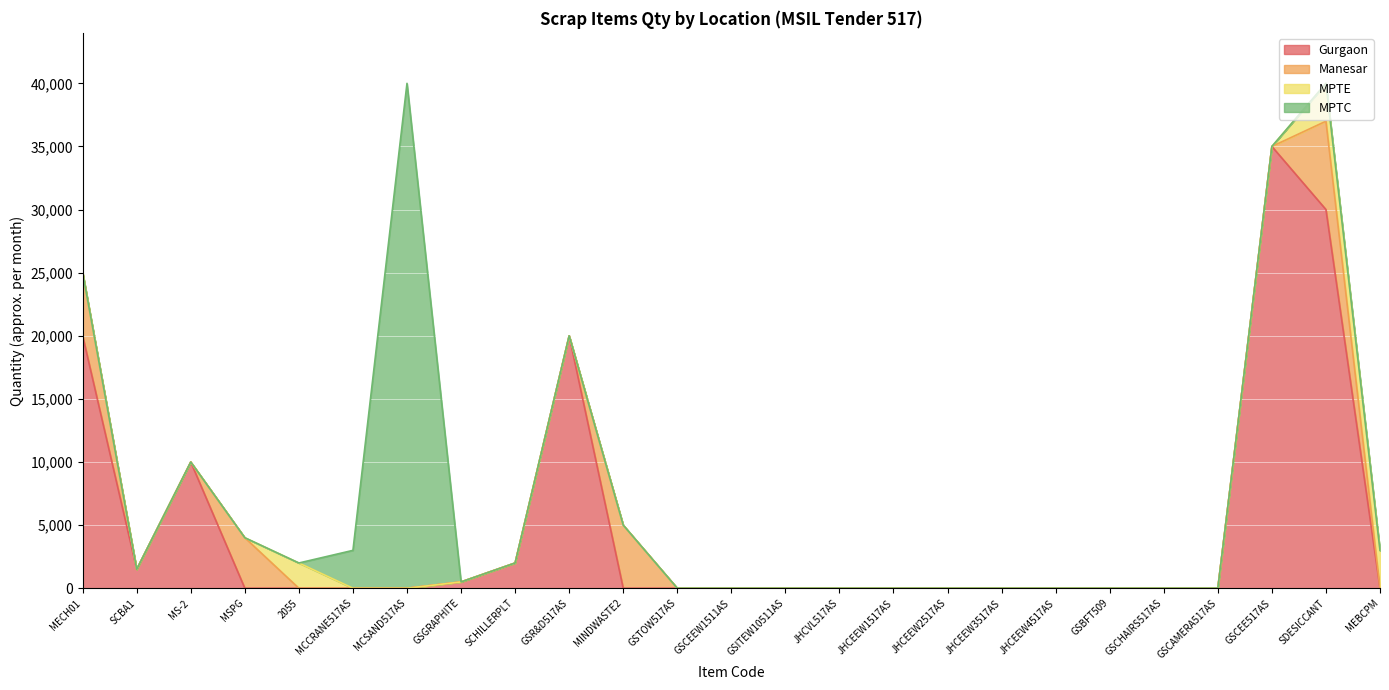

Where does the Gurgaon series first go above 1?

MECH01